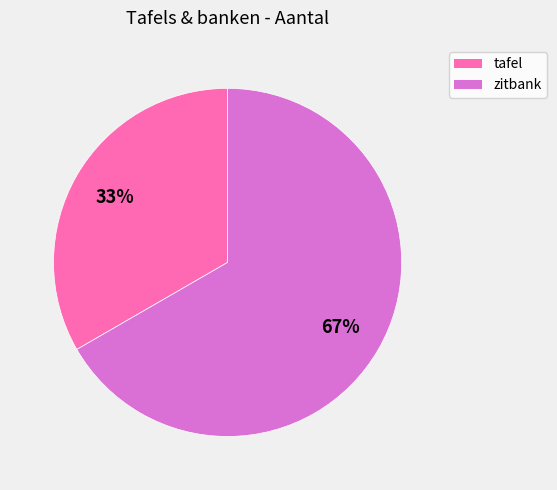

True or false: zitbank accounts for 67% of the total.

True